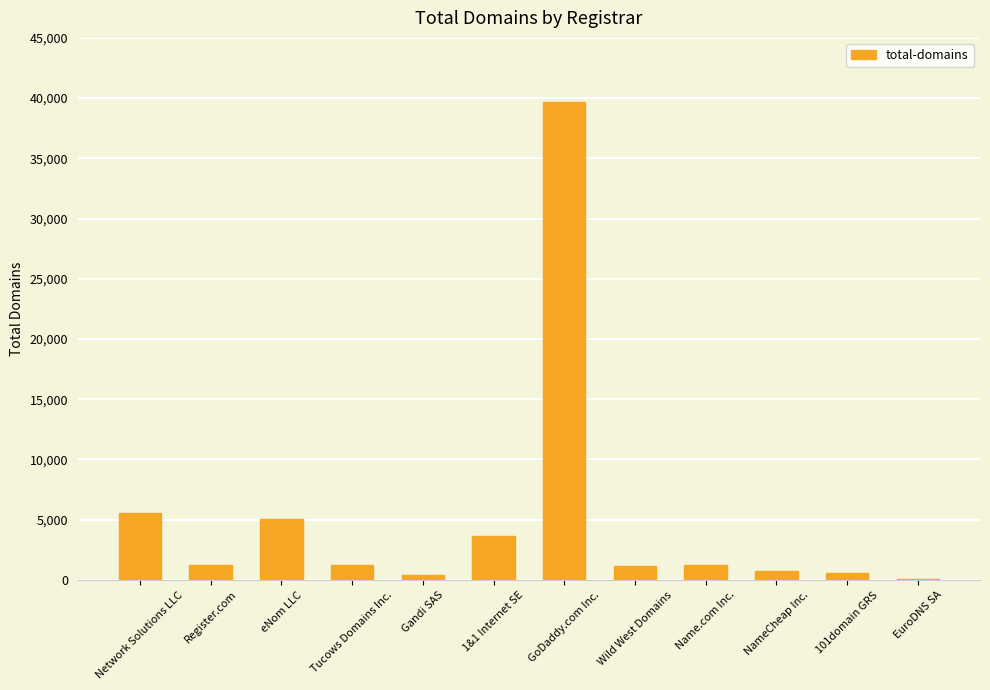

What is the sum of all values?

60702